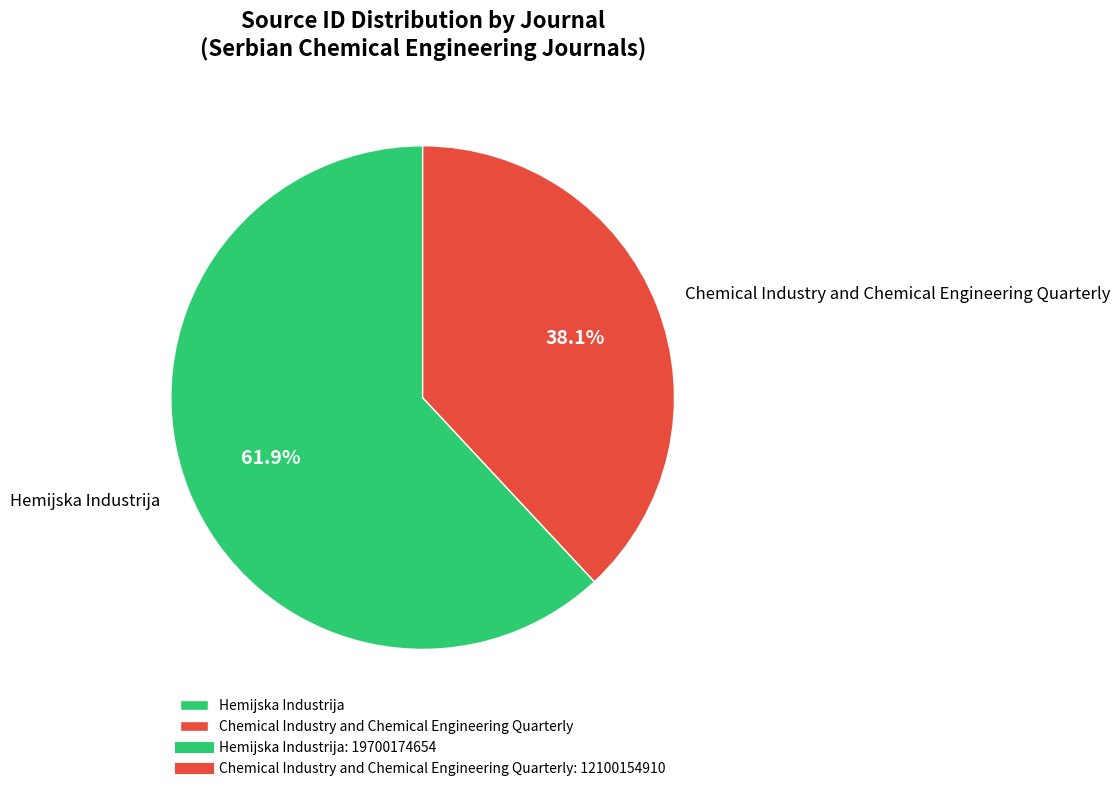

To the nearest percent, what portion does Chemical Industry and Chemical Engineering Quarterly represent?

38%